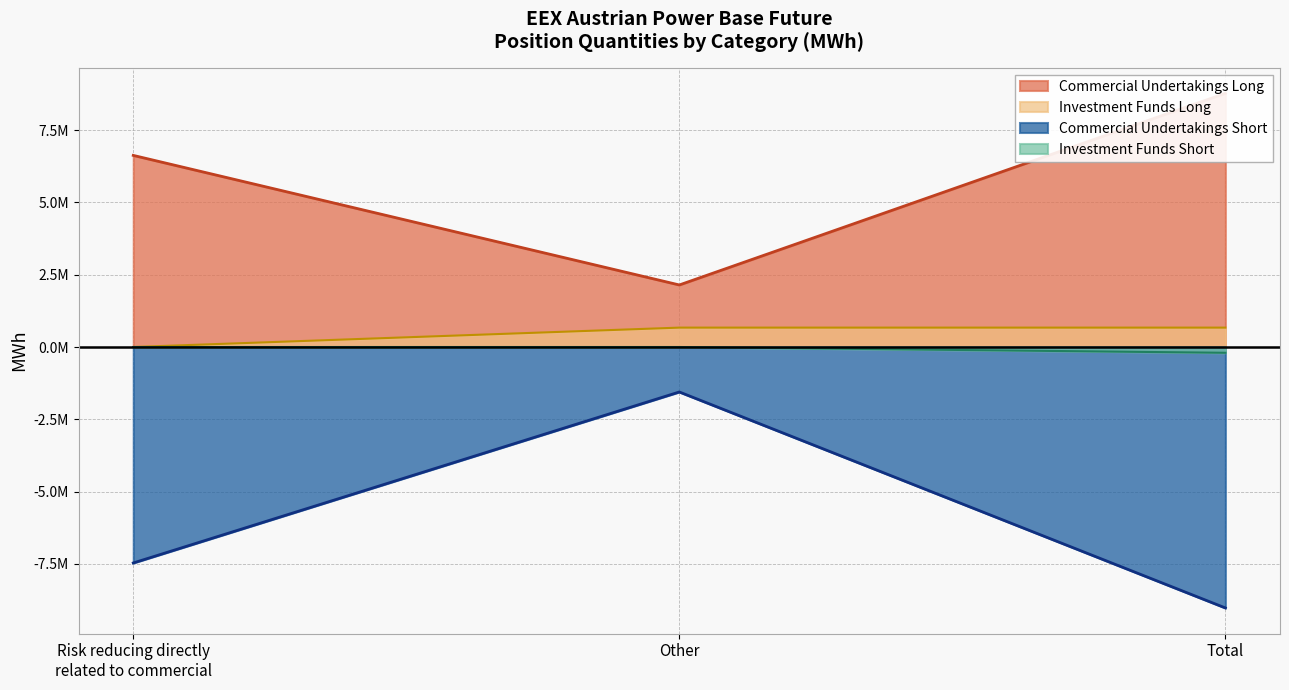

How many values in Investment Funds Short are below zero?

1